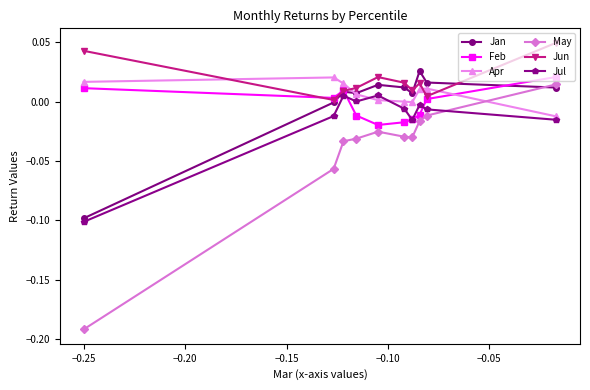

At how many categories does at least one series exceed 0?

10